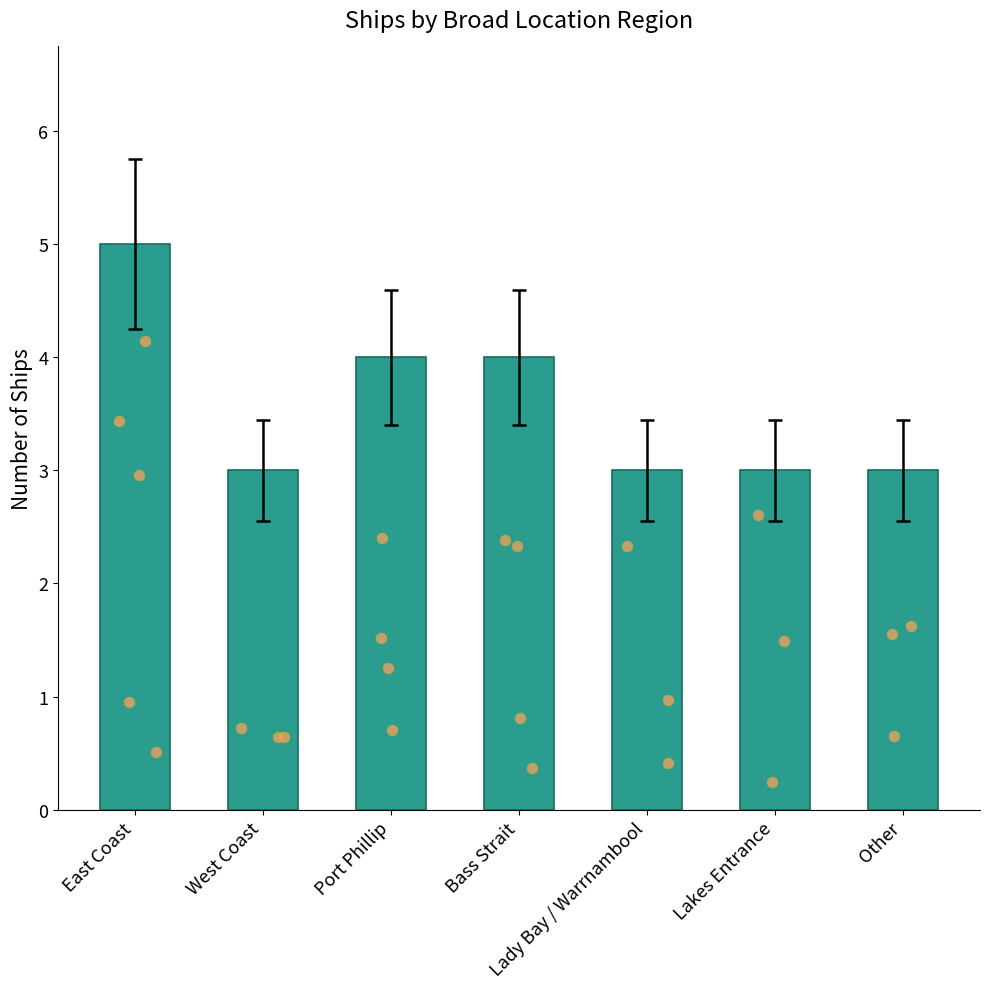

What is the ratio of the value at Other to the value at East Coast?

0.6